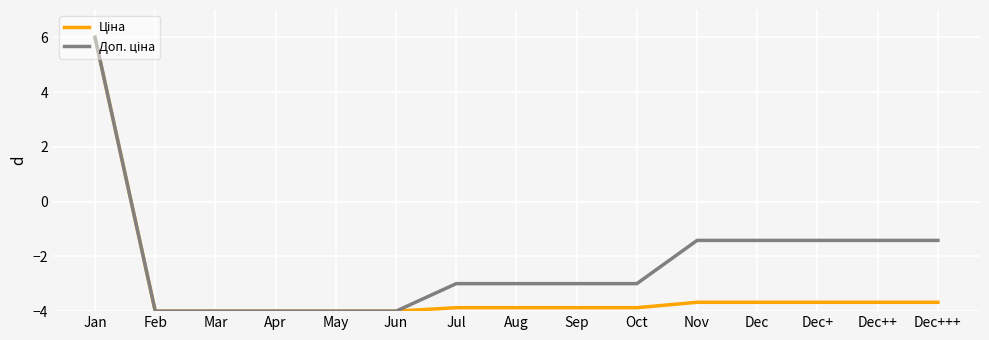

What is the spread (max minus min) of values at Dec+?

2.3